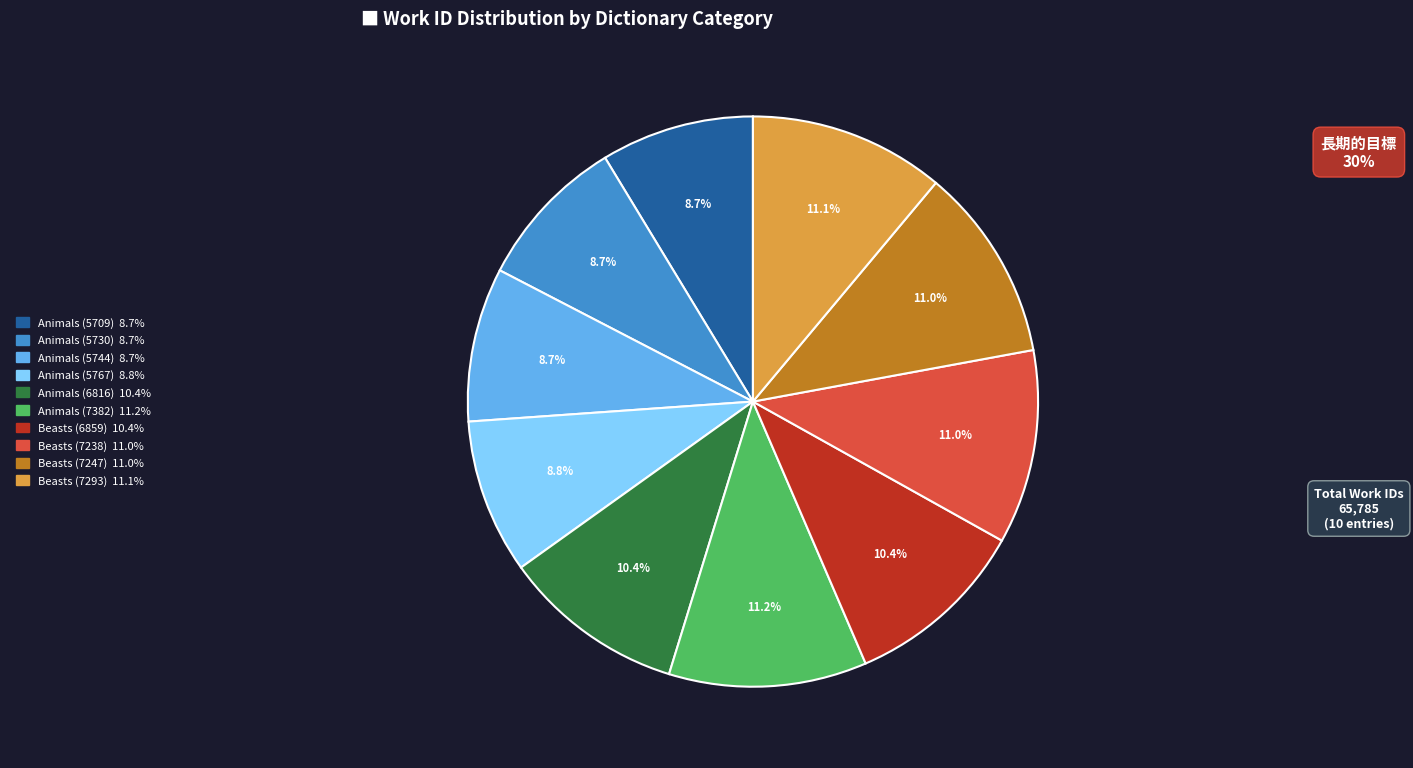

Combined, what portion of the pie is Animals (7382) and Beasts (7293)?

22.3%